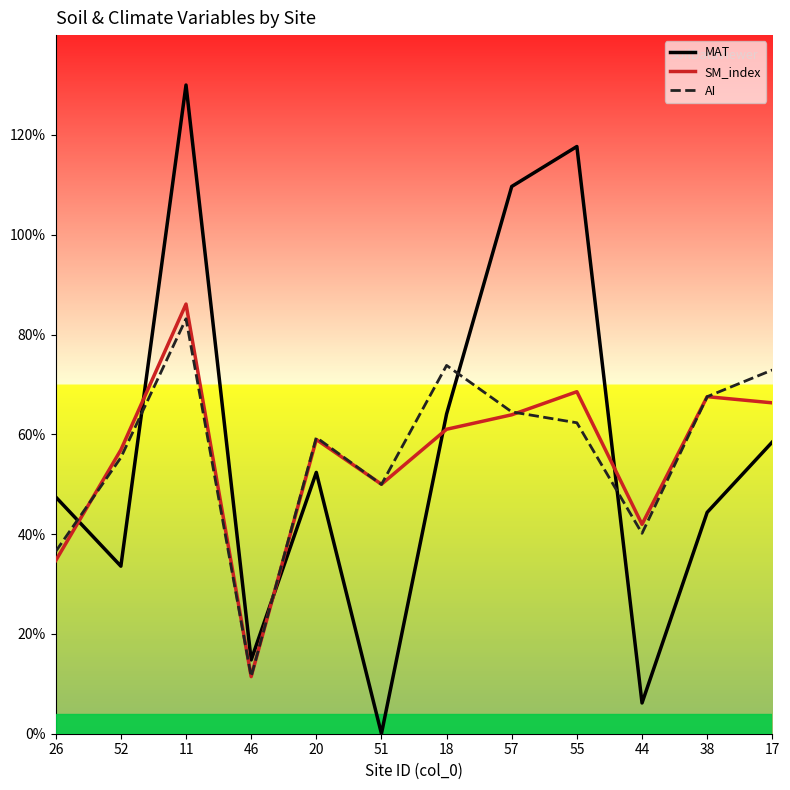

Where is the first local maximum for SM_index?

11